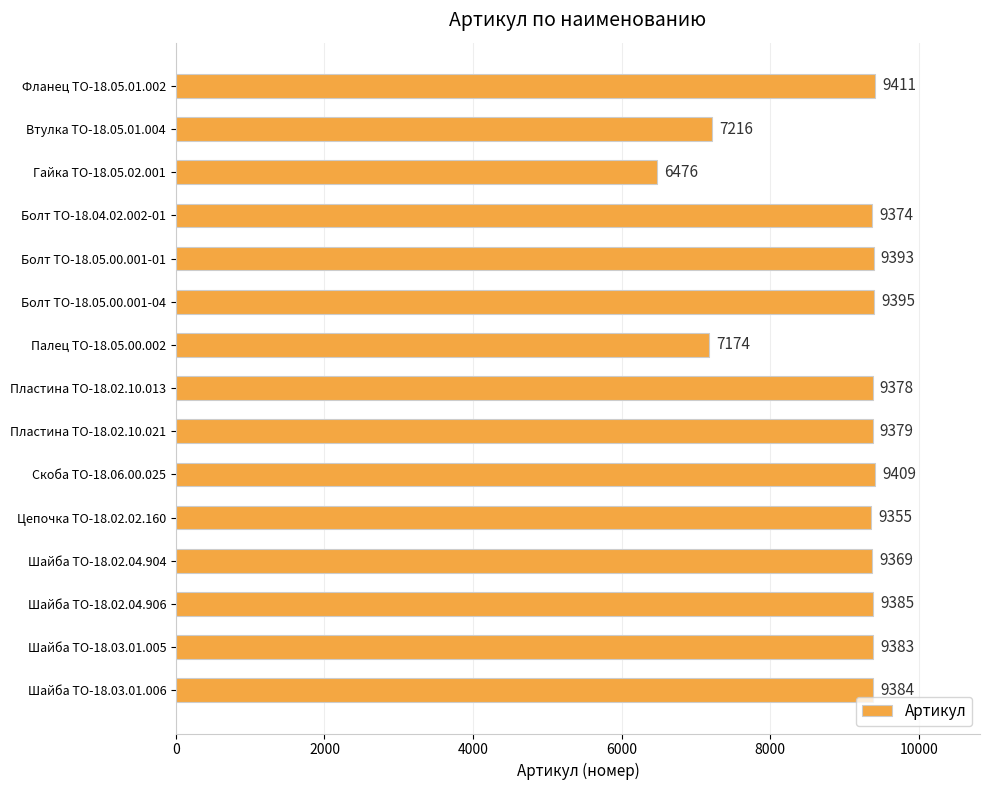

What is the maximum value shown in the chart?

9411